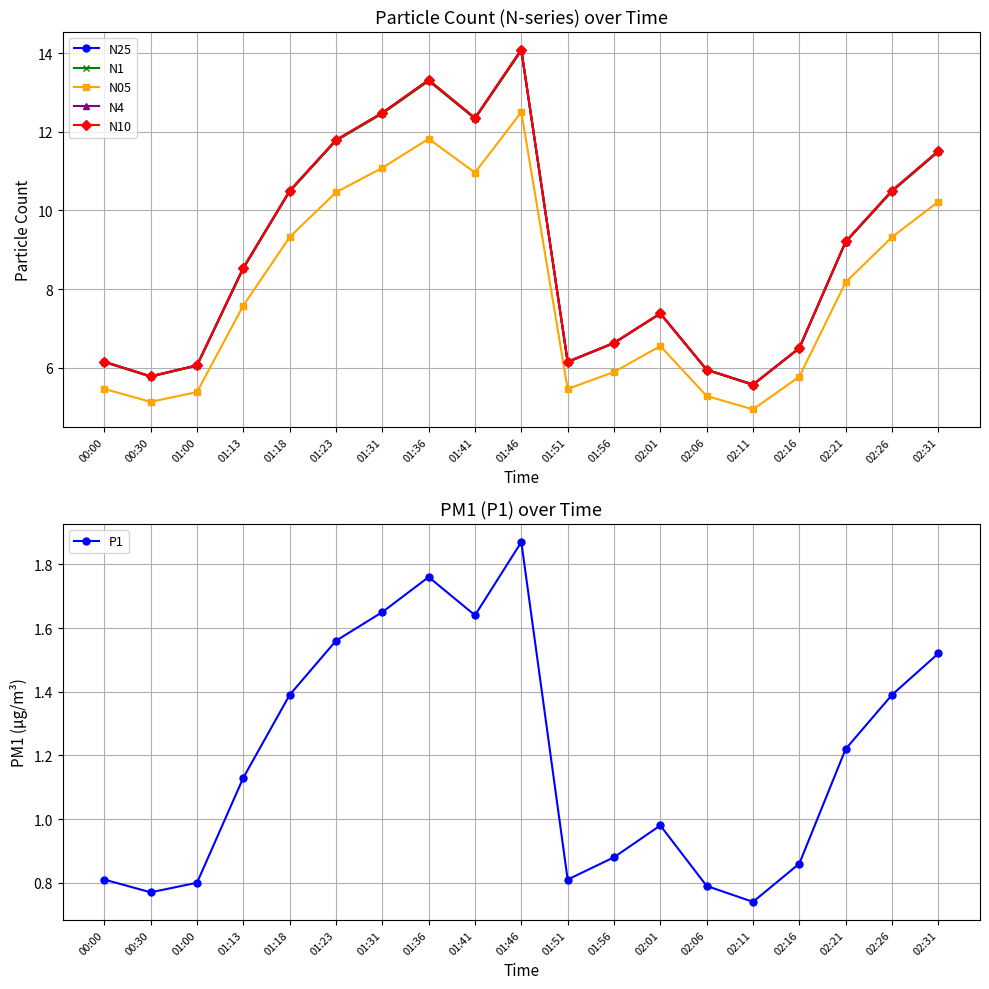

Read the N4 value at 01:23.

11.8